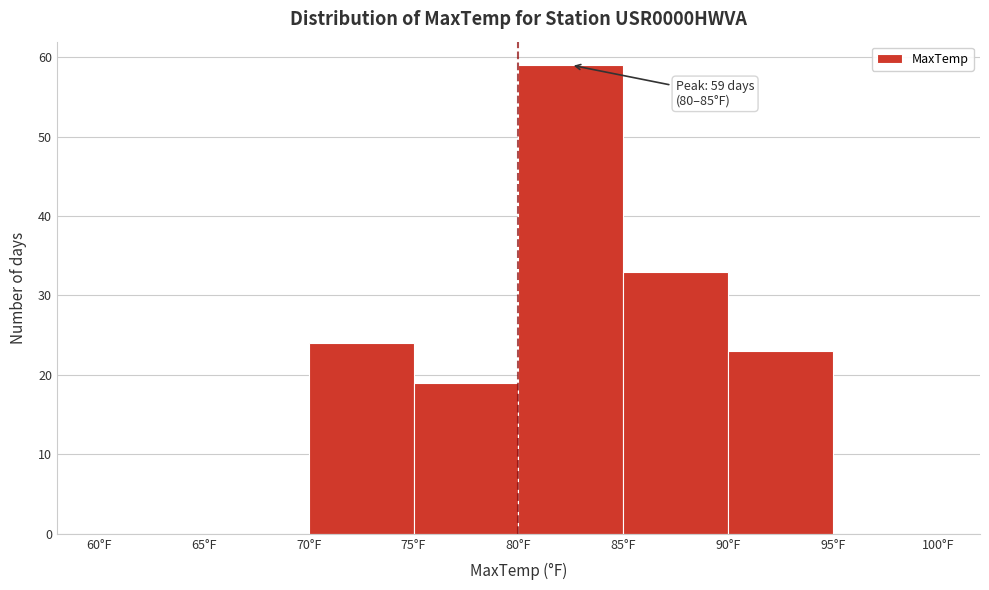

Which range on the x-axis has the tallest bar?

80 to 85